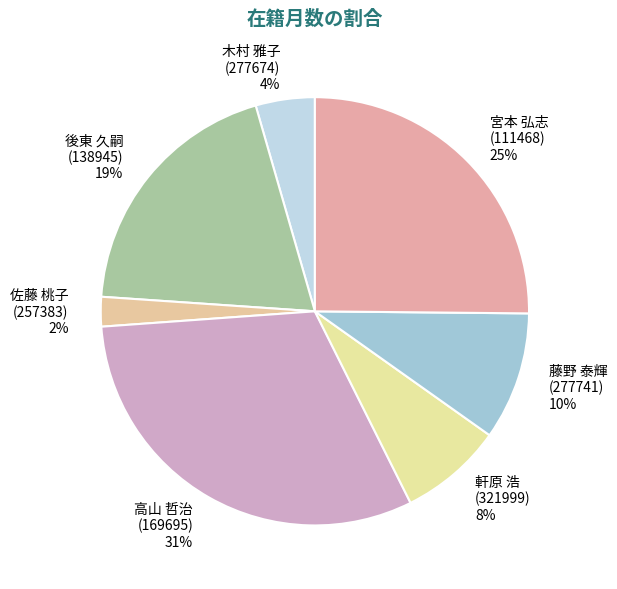

To the nearest percent, what percentage of the pie is 佐藤 桃子 (257383)?

2%